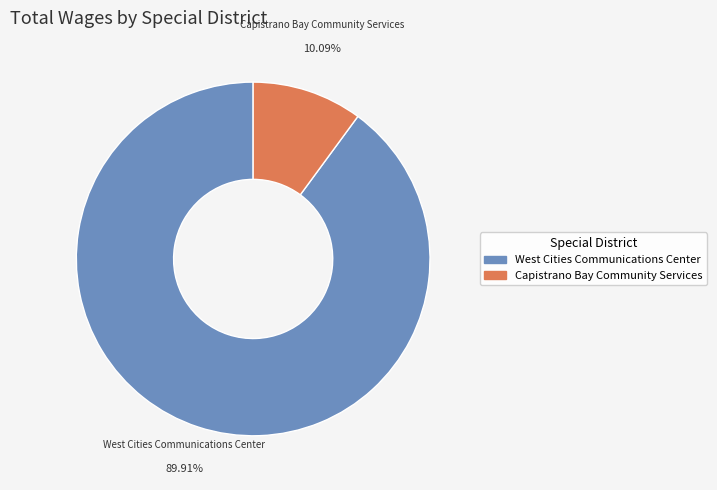

How many slices are in this pie chart?

2